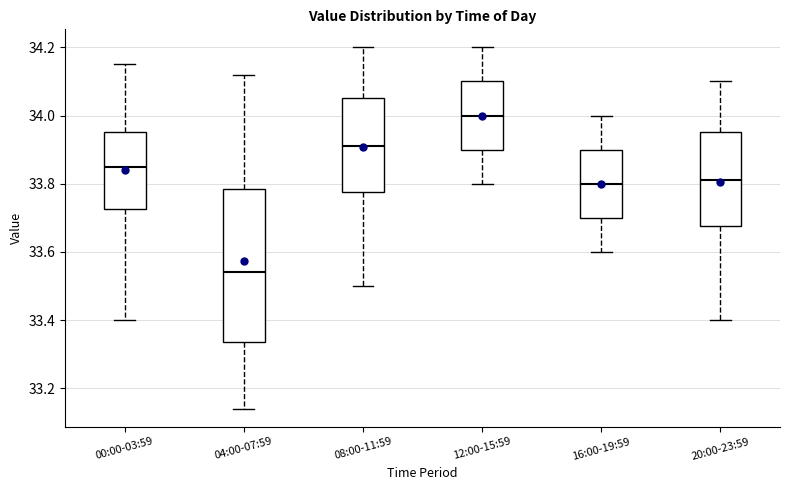

Which box is the tallest, from its lower edge to its upper edge?

04:00-07:59